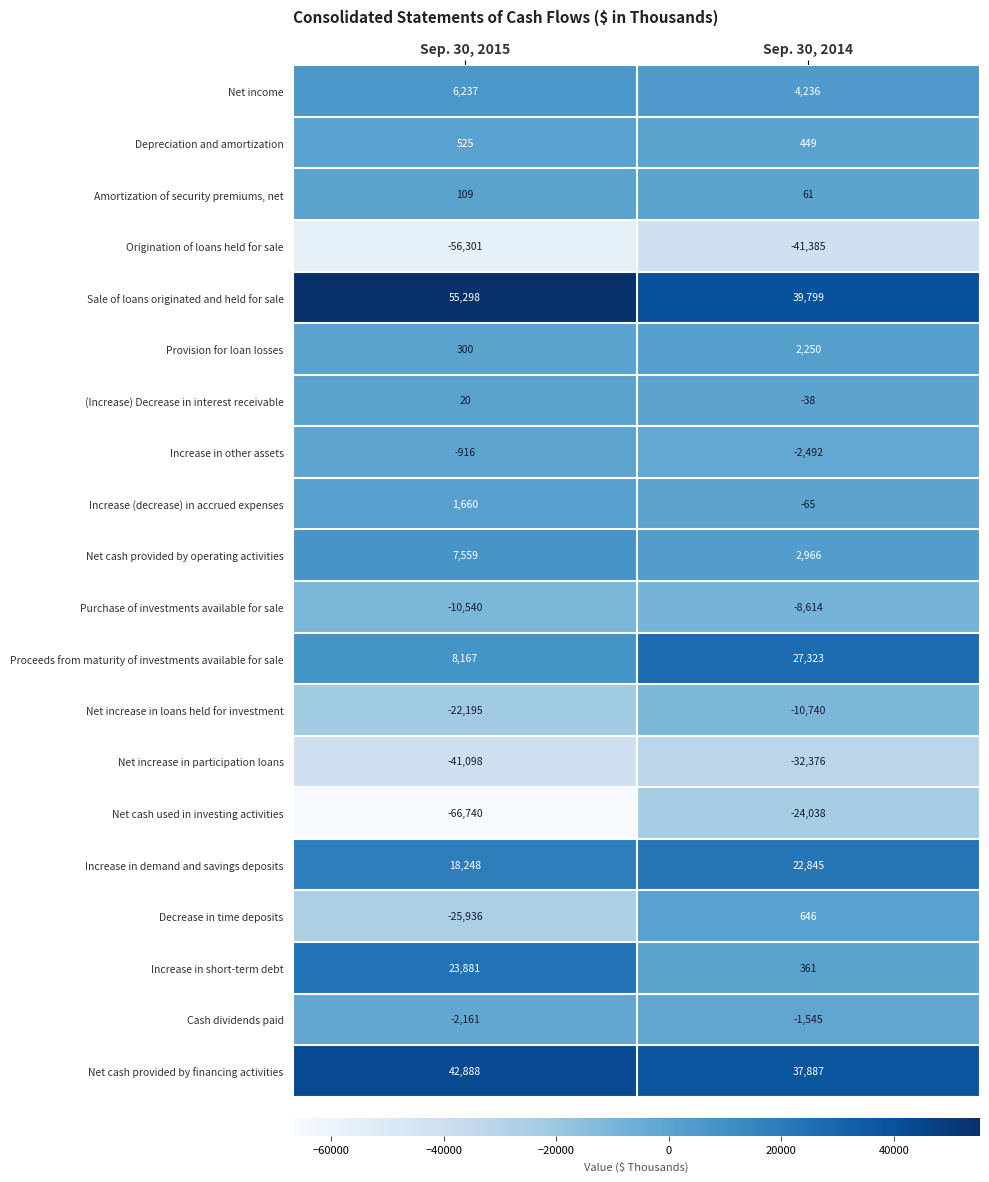

What is the minimum value shown in the chart?

-66740